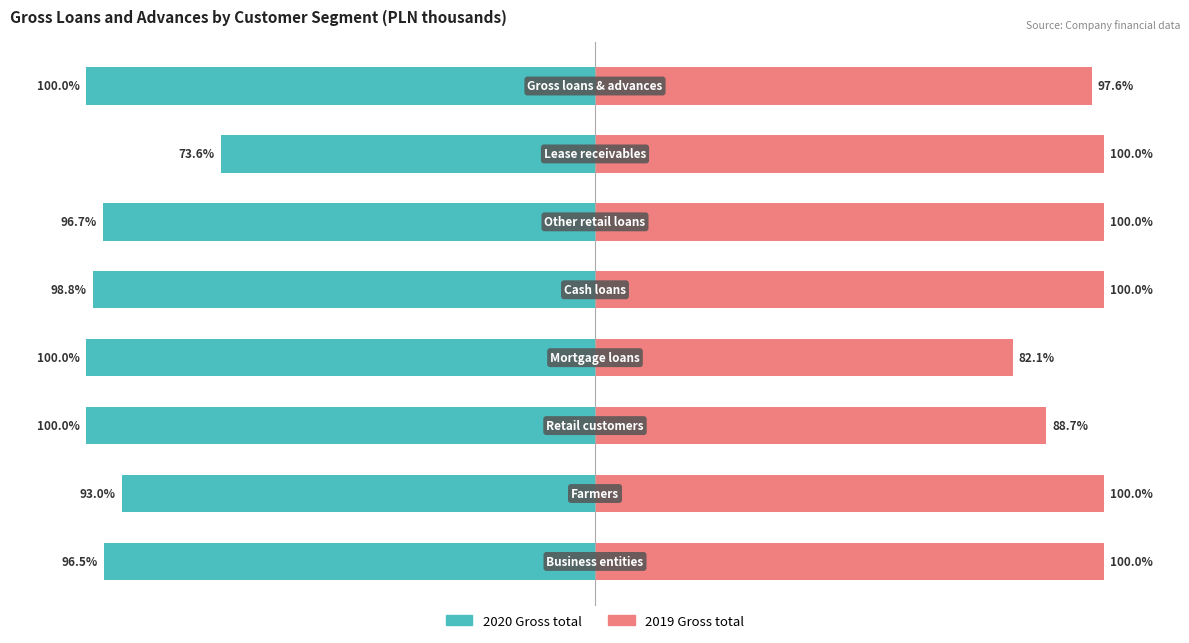

Rank the series by their average value, from lowest to highest.

2020 Gross total, 2019 Gross total